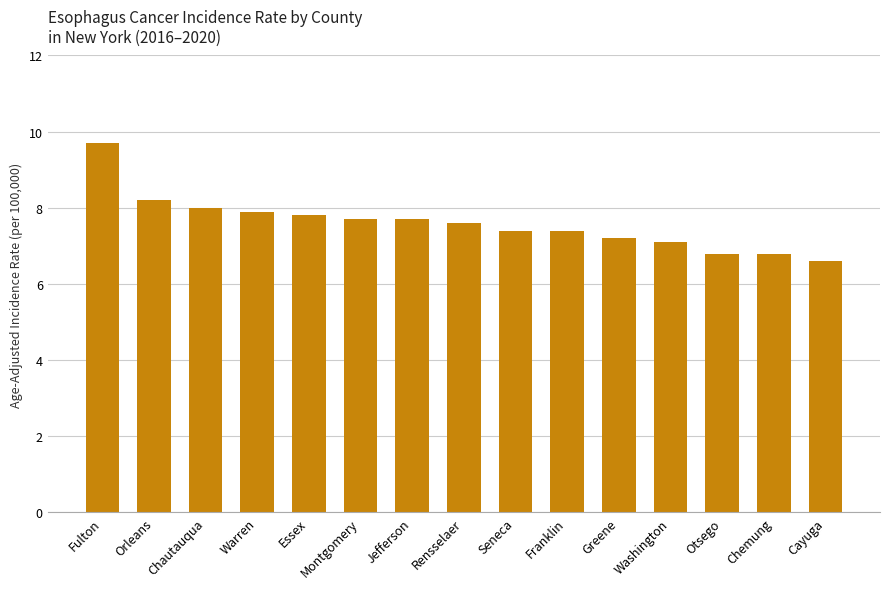

How many series are shown in this chart?

1